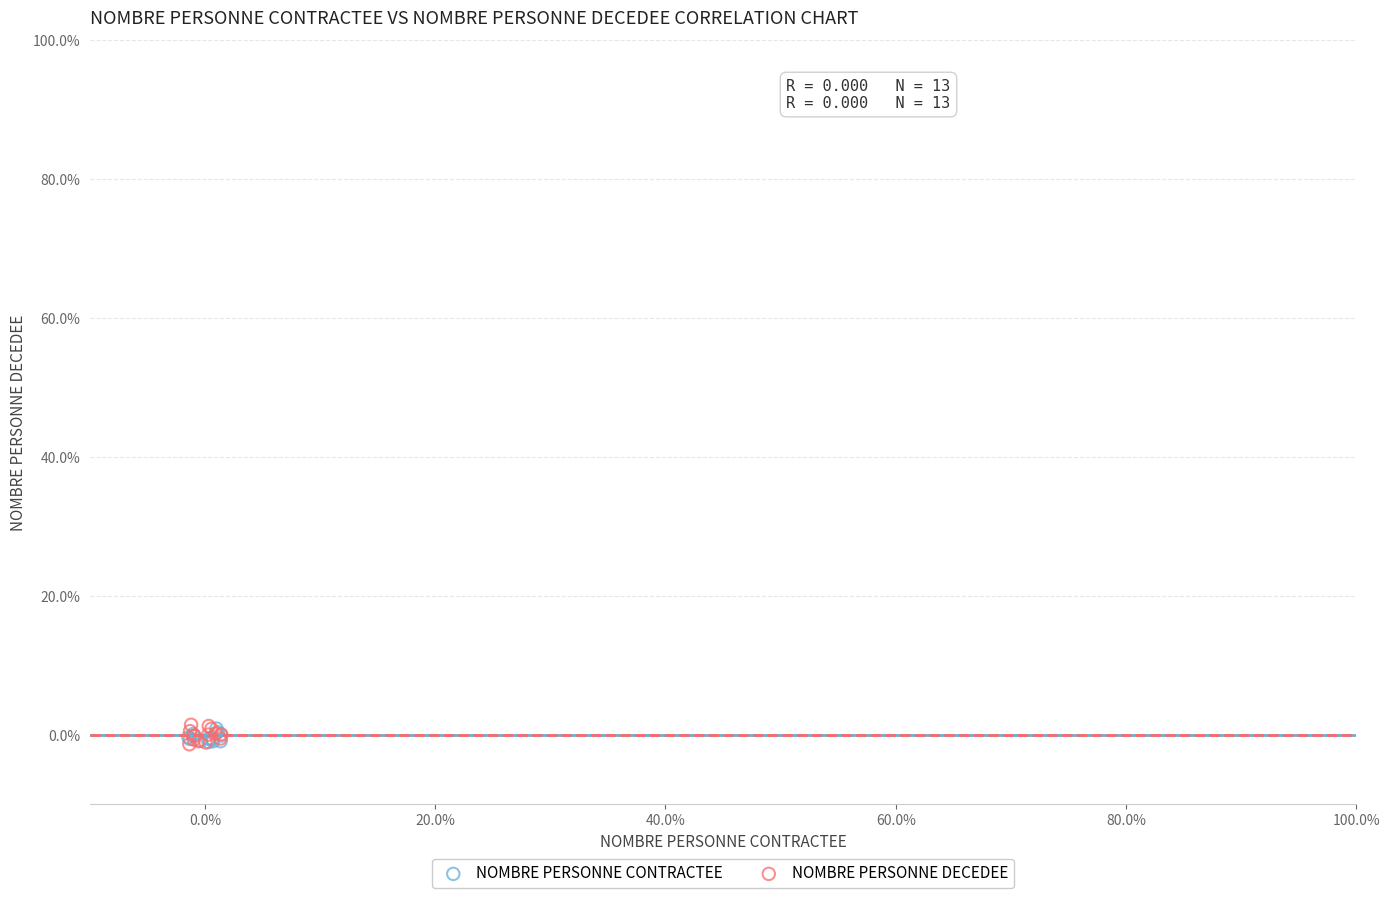

What are all the series names shown in the legend?

NOMBRE PERSONNE CONTRACTEE, NOMBRE PERSONNE DECEDEE